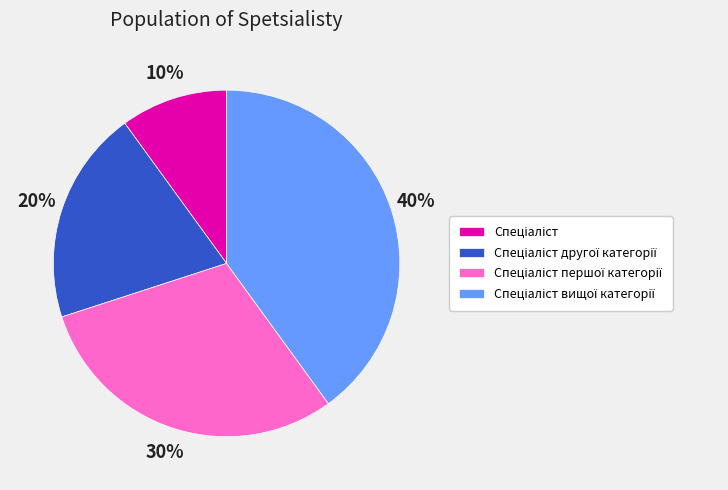

To the nearest percent, what is the average slice percentage?

25%